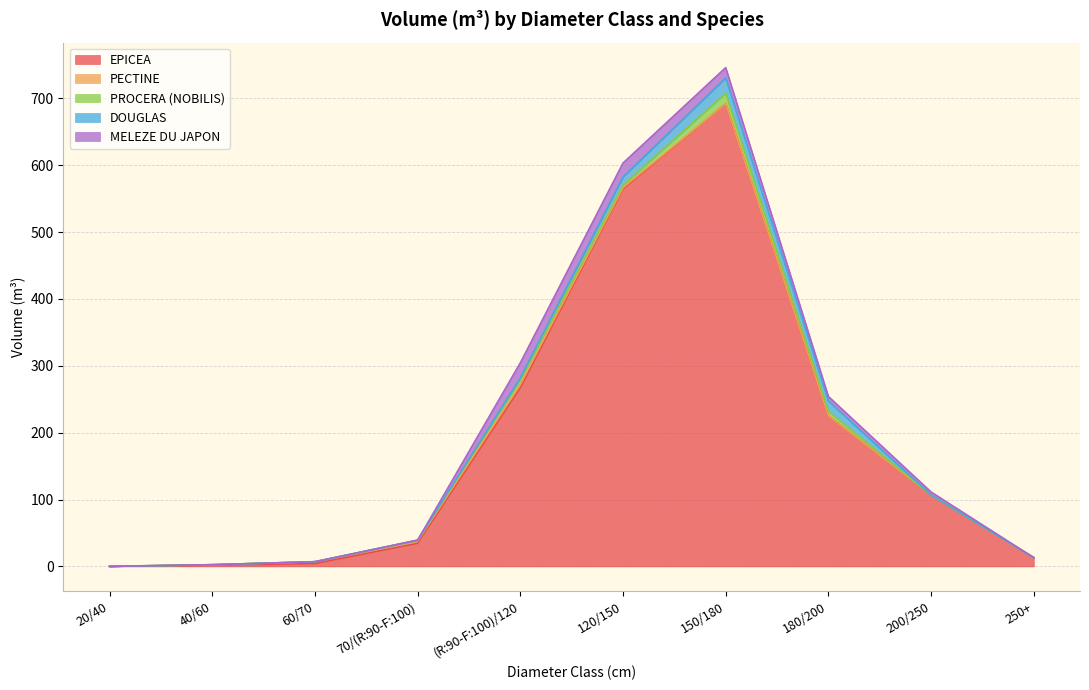

How many intersections are there between MELEZE DU JAPON and PROCERA (NOBILIS)?

3